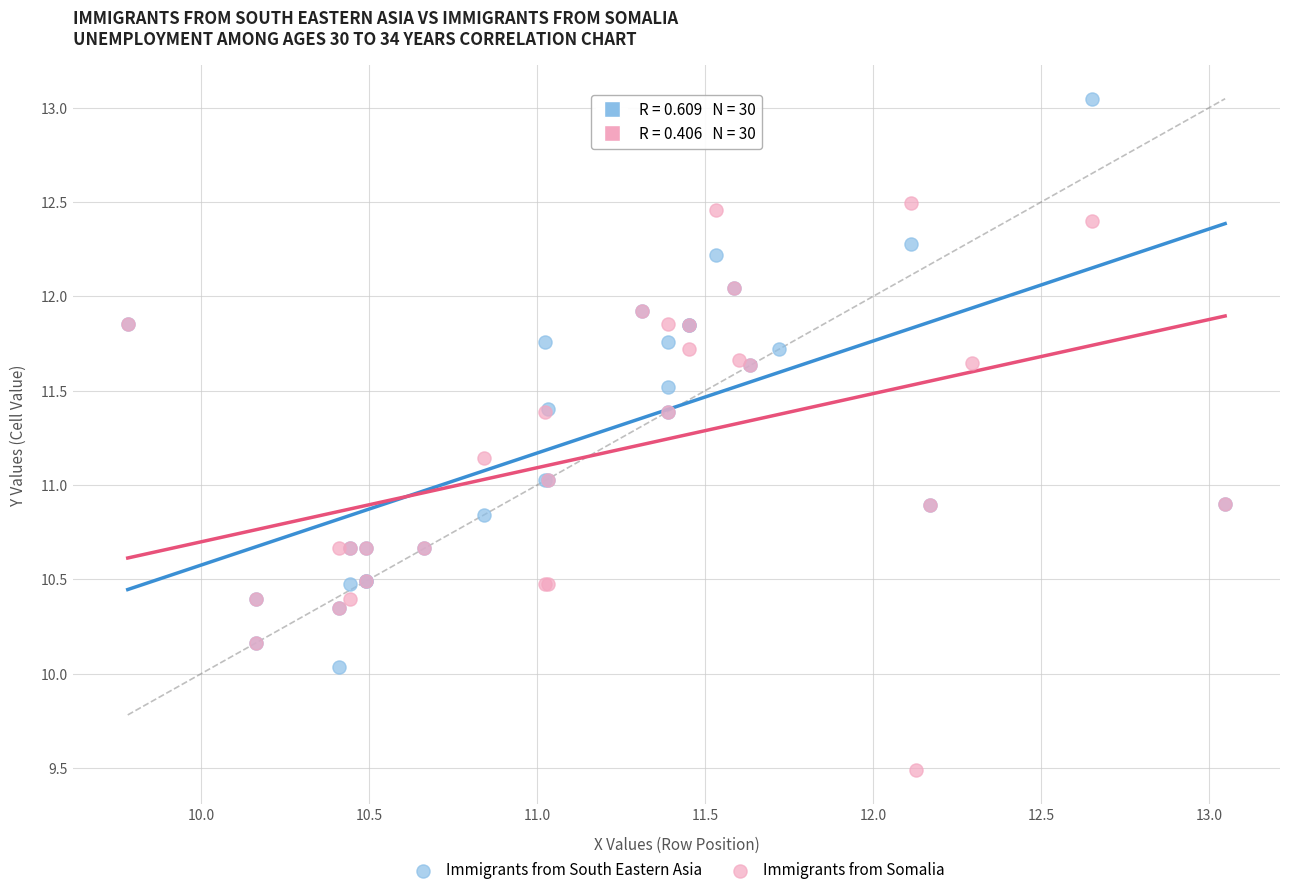

Which series reaches the minimum Y coordinate?

Immigrants from Somalia